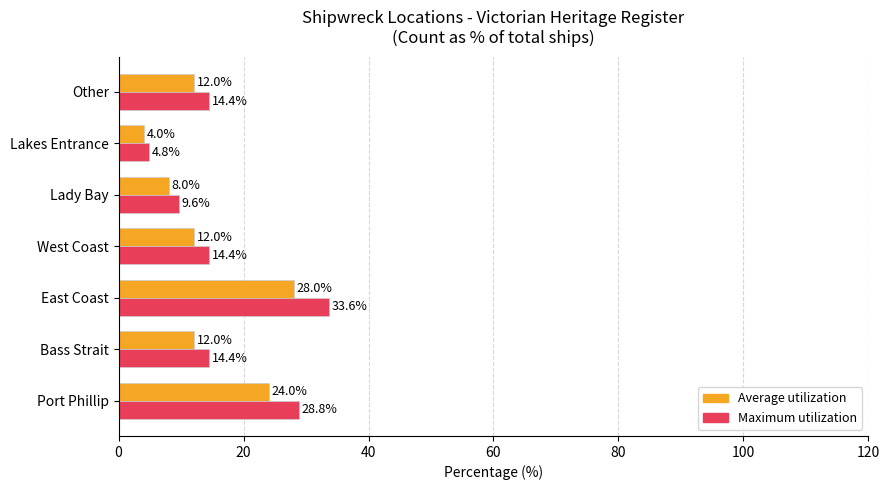

What is the difference between the maximum and minimum values in the Maximum utilization series?

28.8